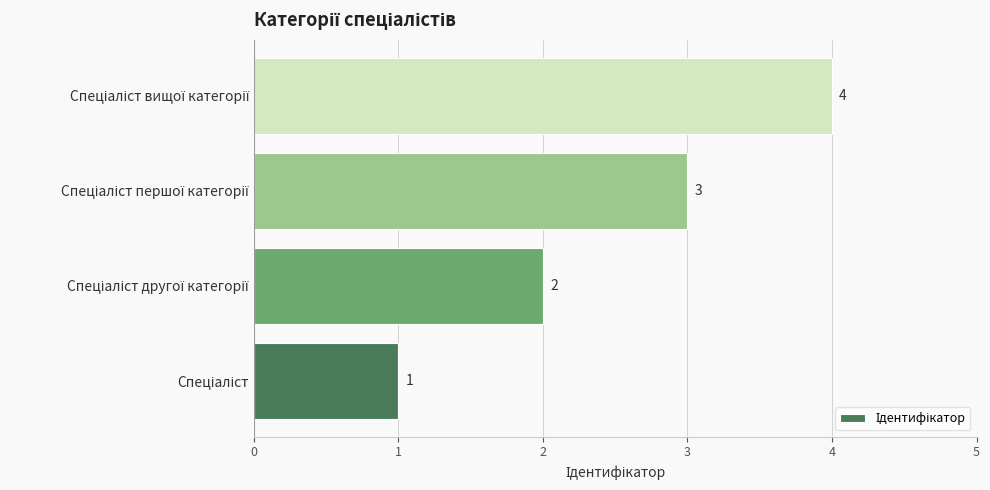

Count the values in the range 2 to 4.

3